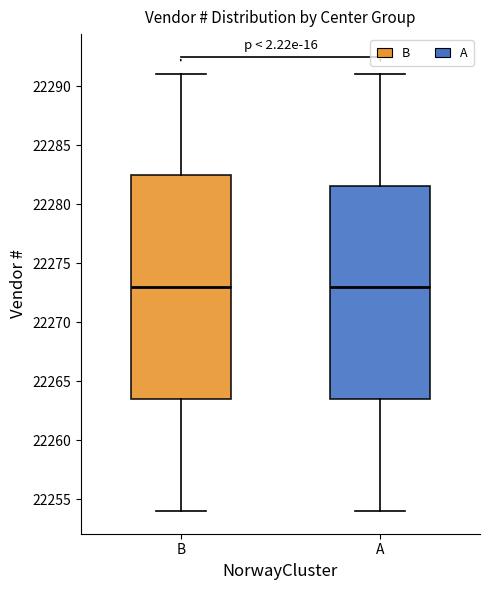

Where is the lower edge of the box for B on the y-axis? The values are not printed on the chart, so give them approximately, as read against the axis.

22263.5